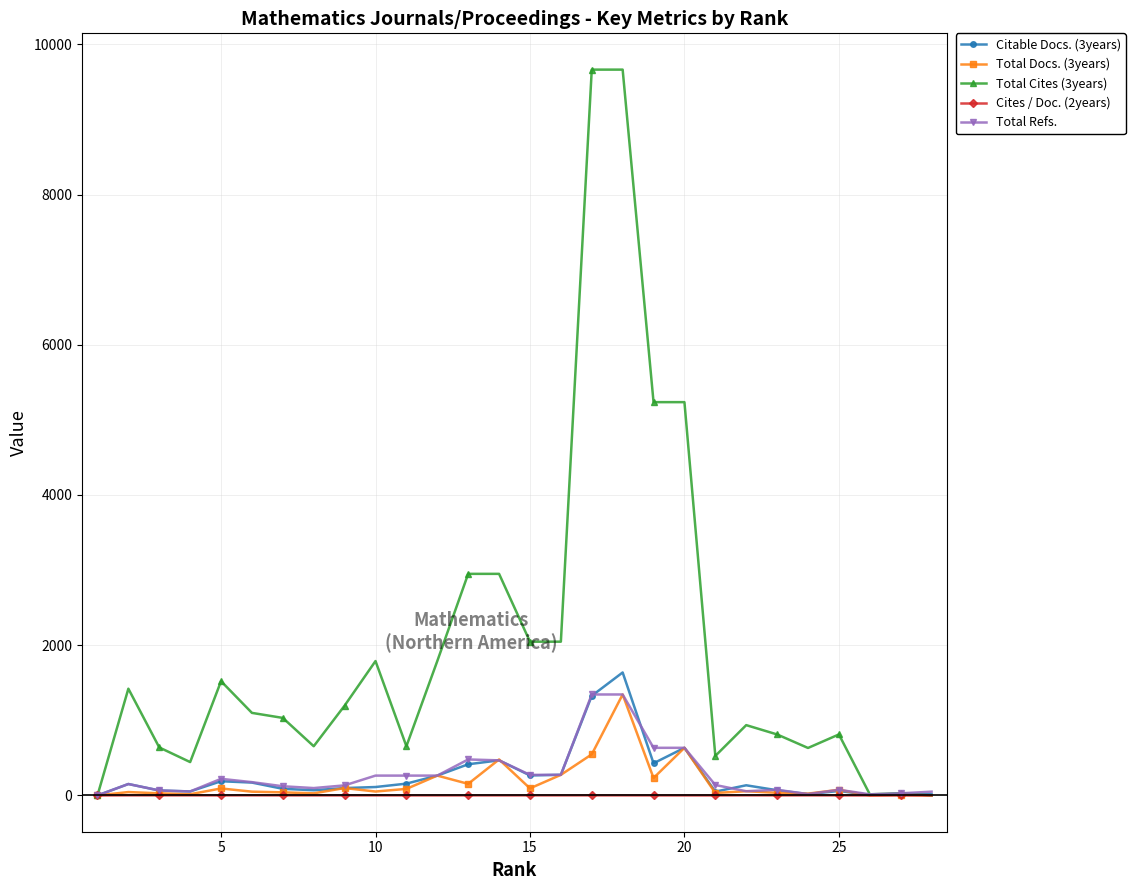

True or false: Total Cites (3years) has more than 1 points higher than both neighbors.

True